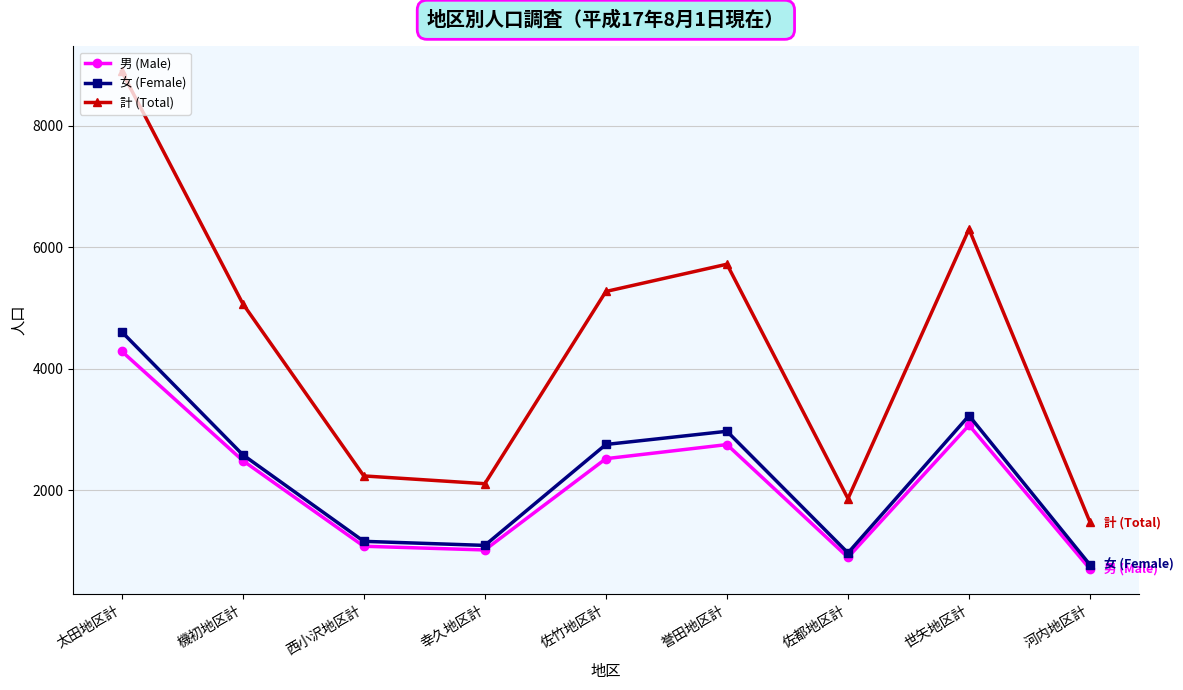

In 計 (Total), how many points are higher than both neighbors (excluding endpoints)?

2